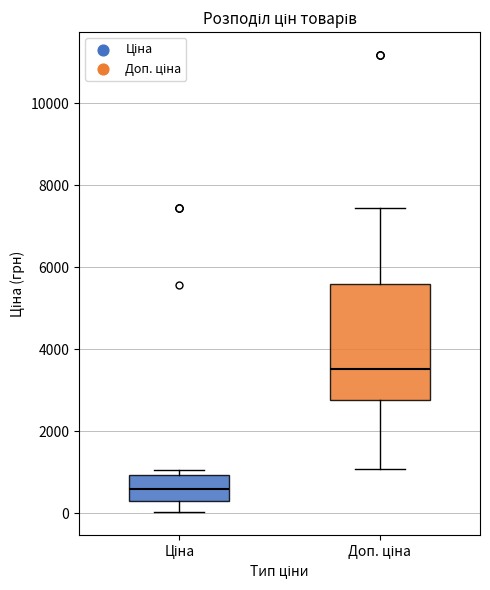

Where does the median line of the box for Ціна sit on the y-axis? The values are not printed on the chart, so give them approximately, as read against the axis.

600